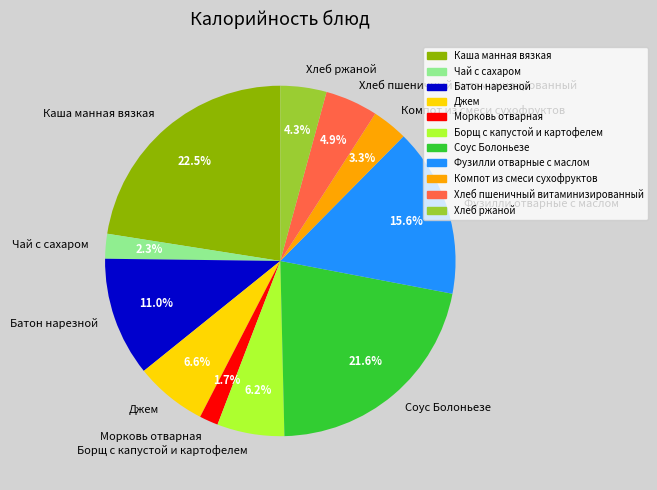

The Хлеб пшеничный витаминизированный slice represents 12% of the pie. True or false?

False